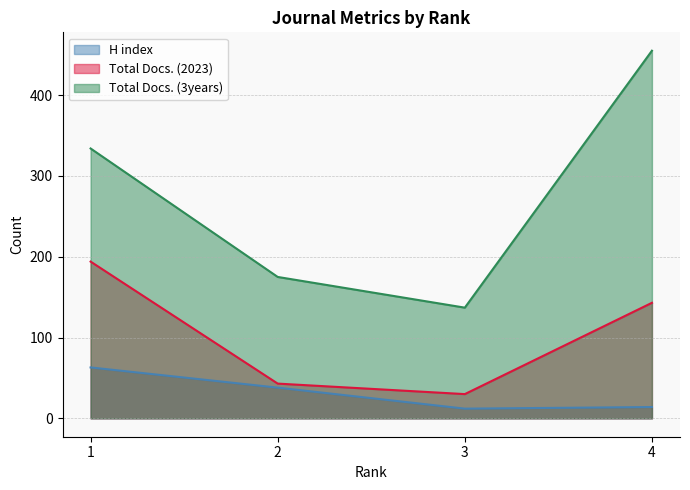

At how many categories does at least one series exceed 216?

2